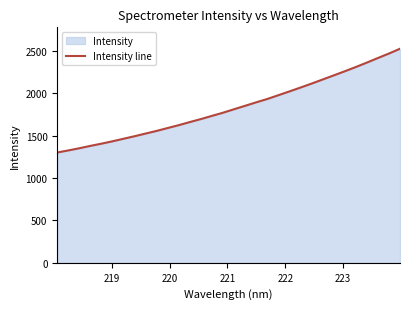

What is the minimum value shown in the chart?

1302.7